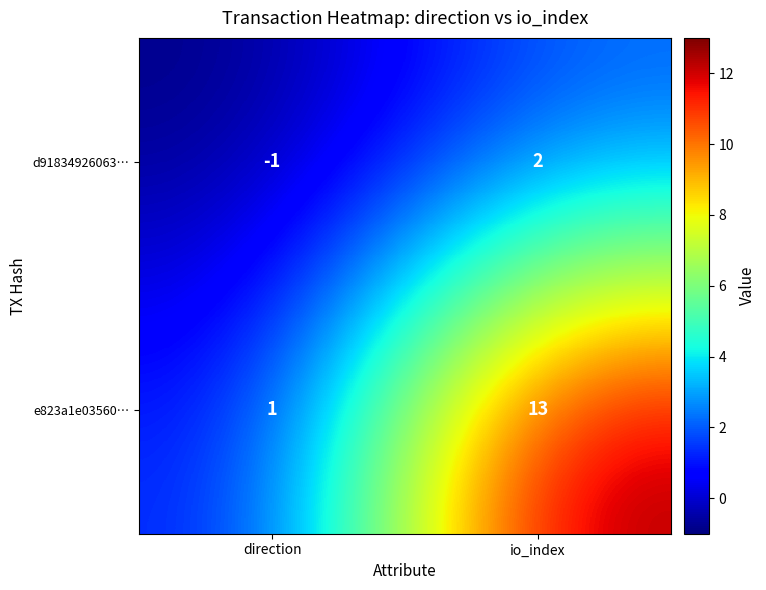

Which category has the lowest value in the d91834926063… series?

direction